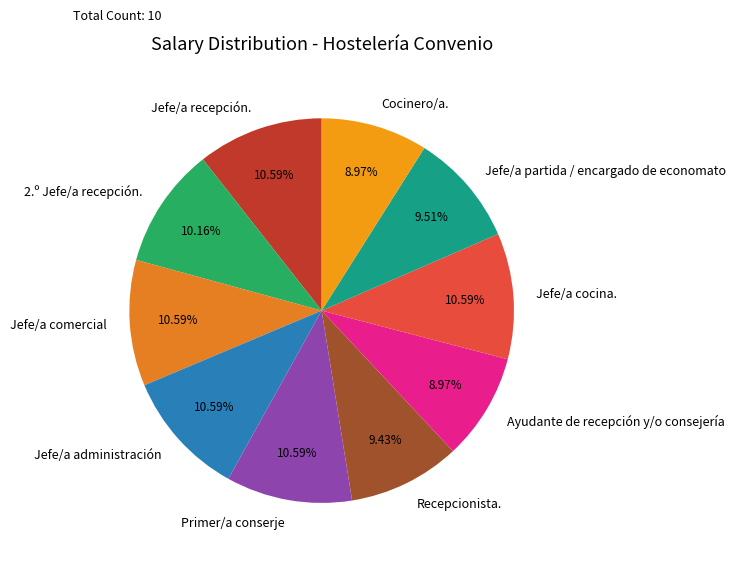

Is Jefe/a recepción. the majority of the pie?

No